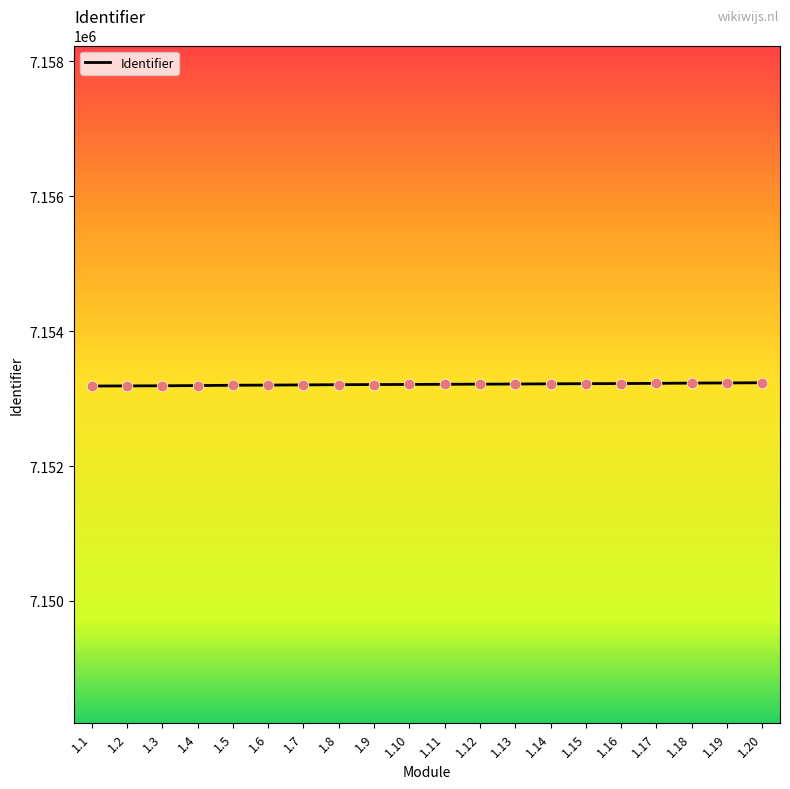

Approximately how many times larger is the value at 1.1 compared to 1.12?

1.0